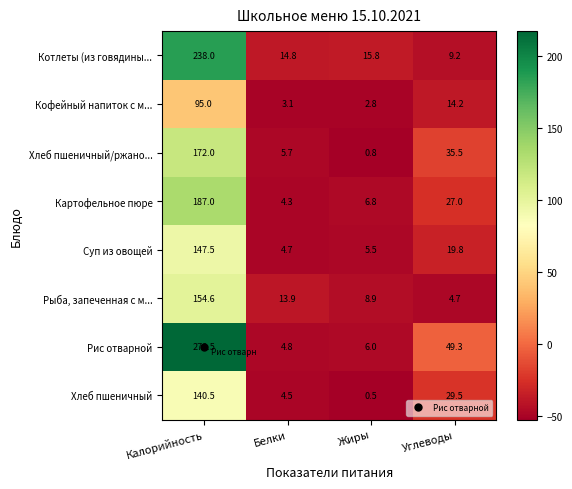

Where does the Суп из овощей series first go above 19?

Калорийность